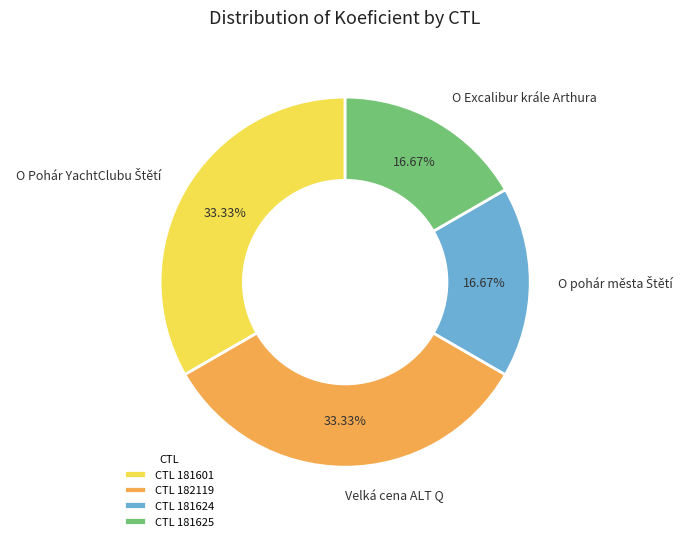

Is there a majority slice in this chart?

No